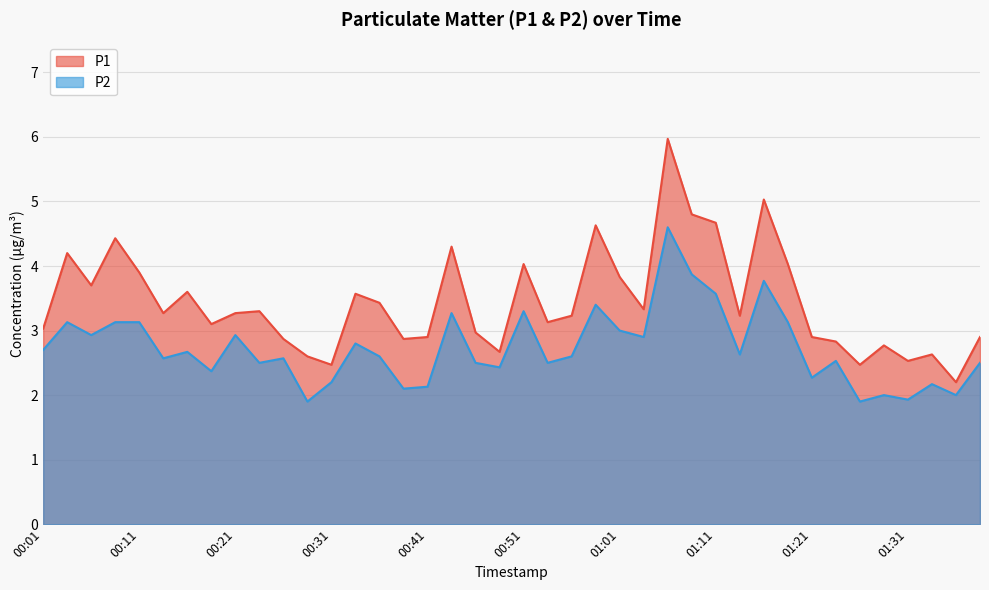

At which category does the chart reach its minimum across all series?

00:29